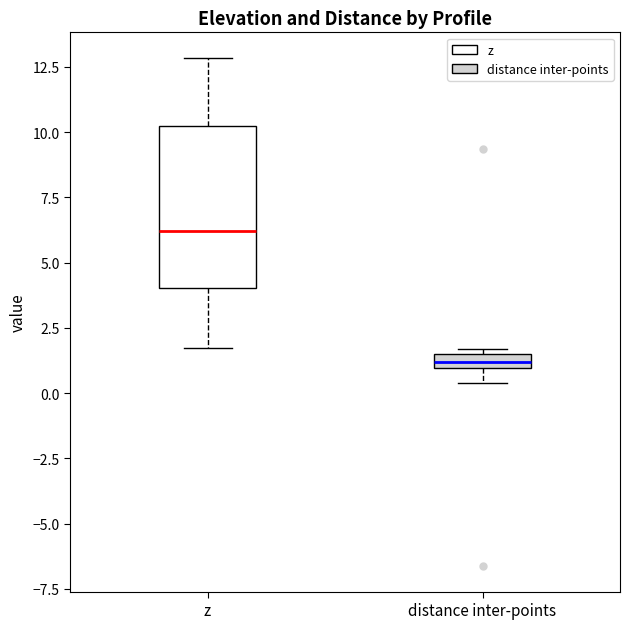

Where does the lower whisker of the box for z end on the y-axis? The values are not printed on the chart, so give them approximately, as read against the axis.

1.5